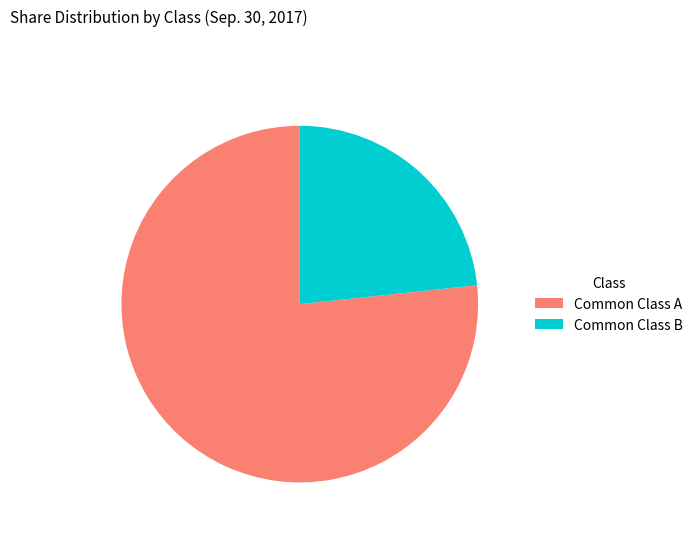

What is the majority slice?

Common Class A